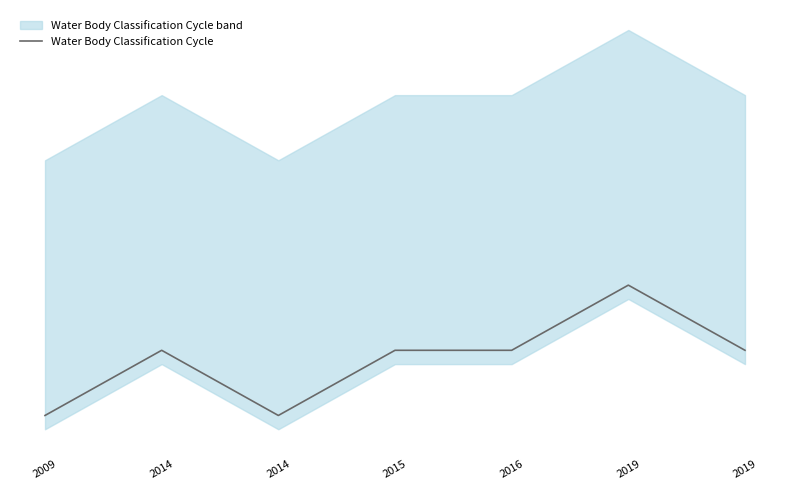

List the labels in order of value, smallest first.

2009, 2014, 2014, 2015, 2016, 2019, 2019